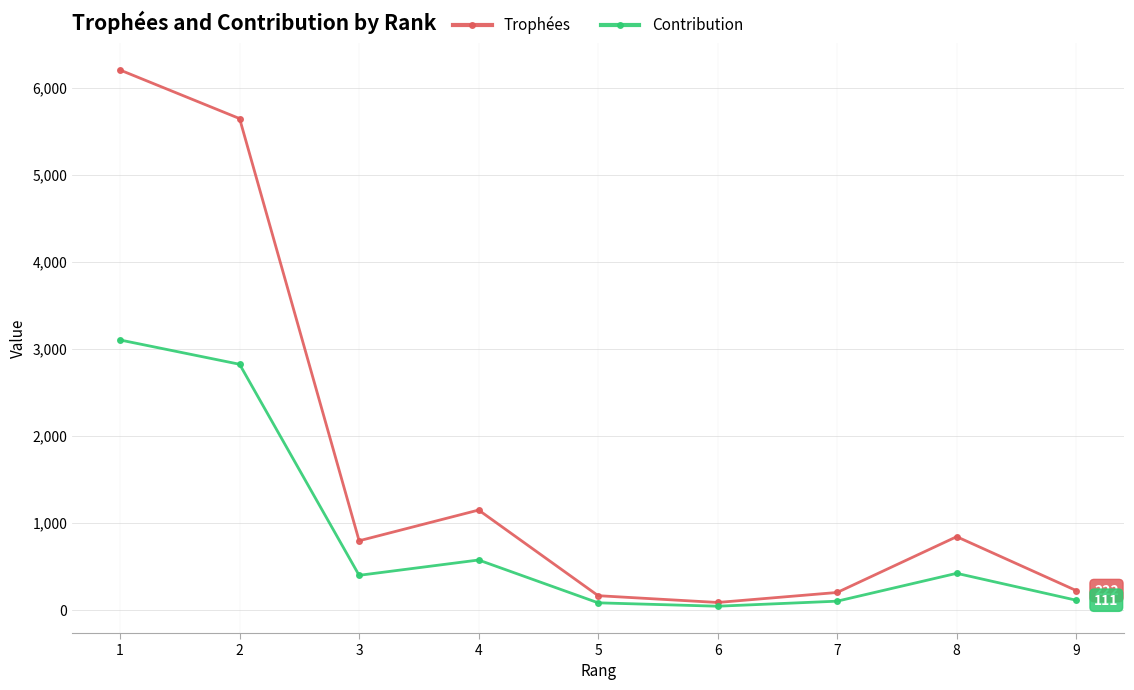

What is the sum of the Contribution values at 8 and 7?

520